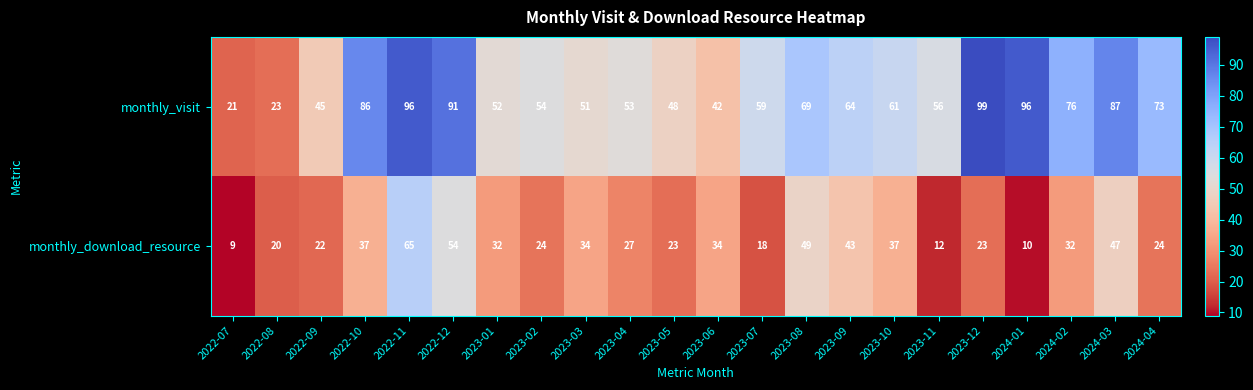

True or false: monthly_download_resource has a value of 47 at 2023-06.

False